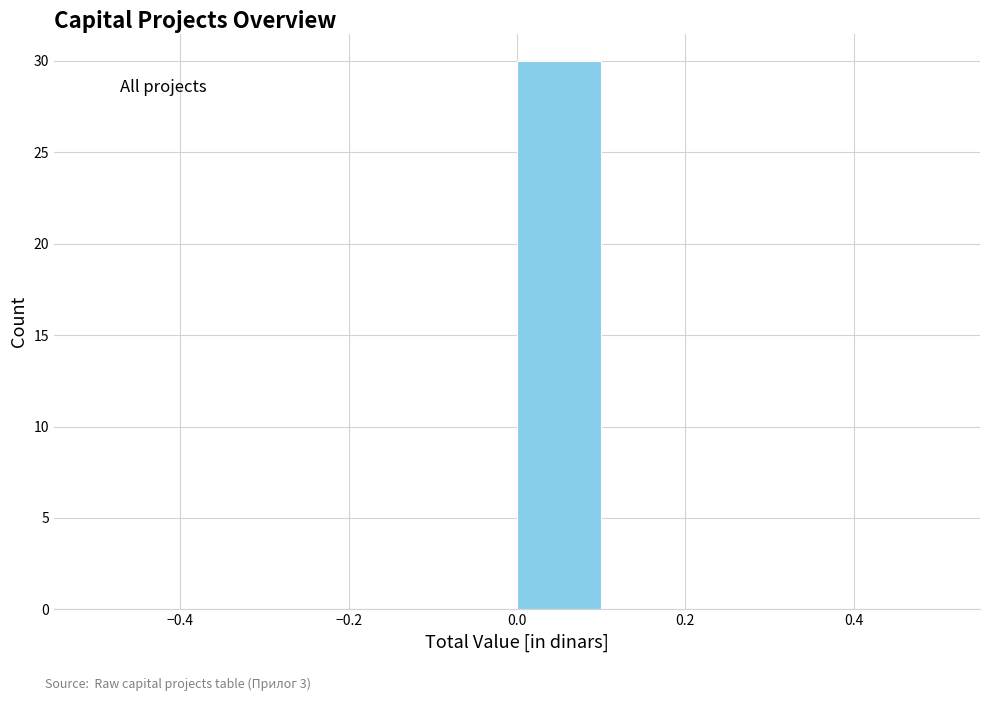

How tall is the bar that spans 0.0 to 0.1 on the x-axis? The values are not printed on the chart, so give them approximately, as read against the axis.

30